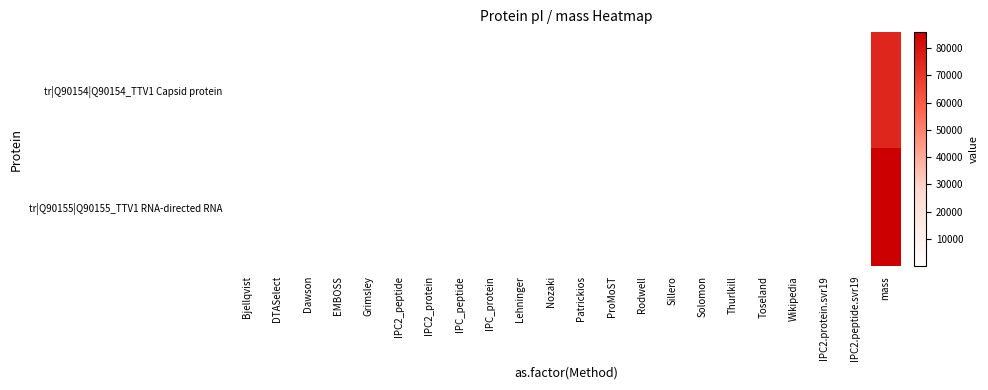

Rank the series by their maximum value, from highest to lowest.

tr|Q90155|Q90155_TTV1 RNA-directed RNA, tr|Q90154|Q90154_TTV1 Capsid protein